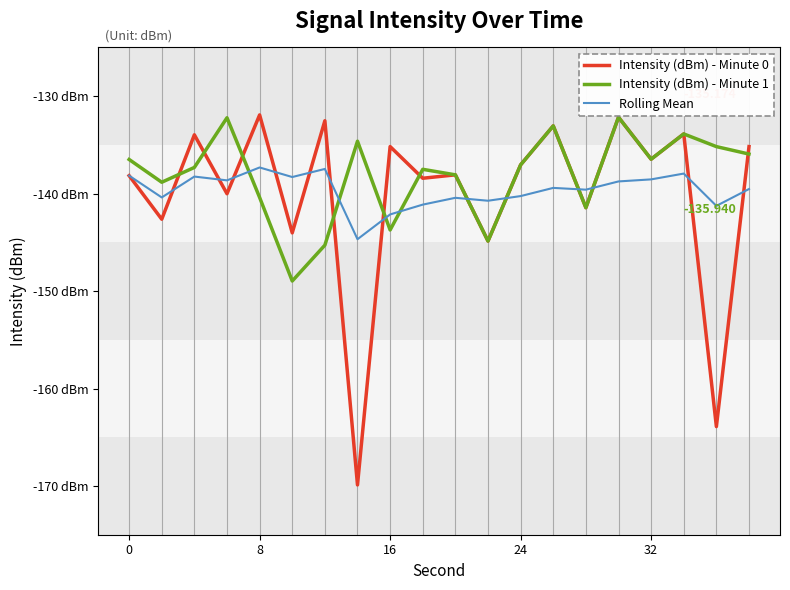

Does the chart have visible grid lines?

No